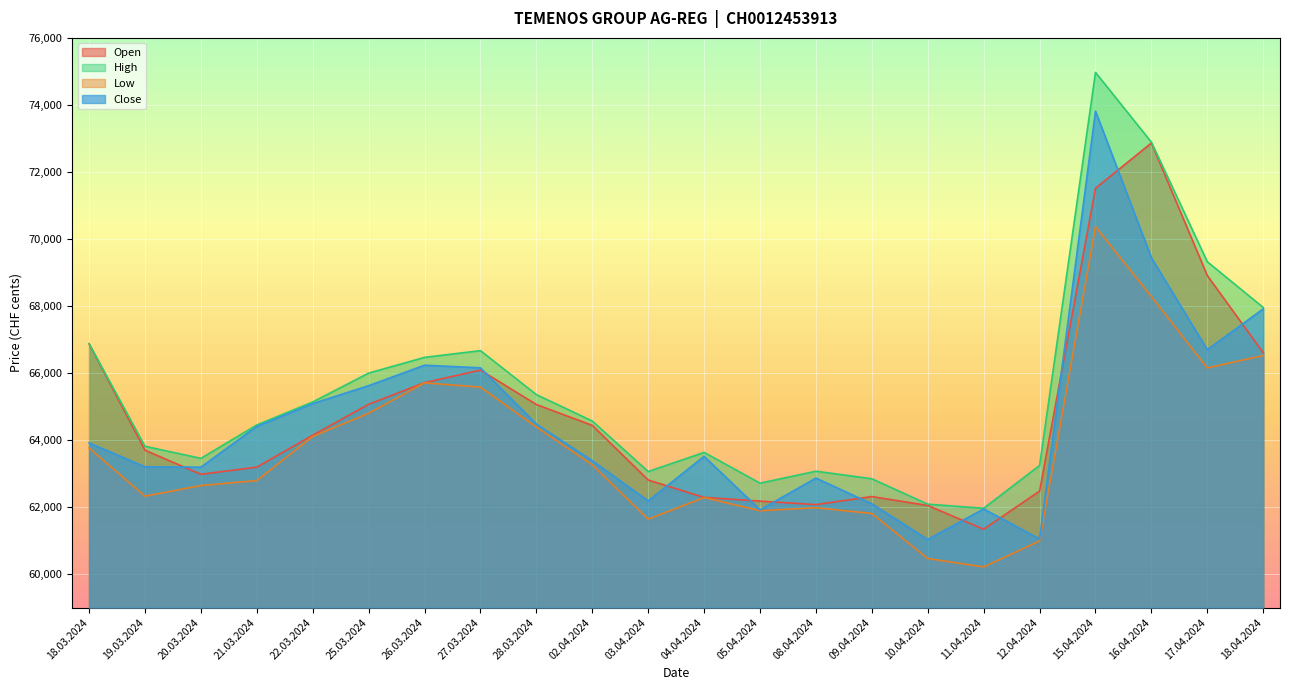

Reading left to right, transcribe all the data shown in this chart.

Open: 18.03.2024=66873	19.03.2024=63697	20.03.2024=62978	21.03.2024=63191	22.03.2024=64144	25.03.2024=65067	26.03.2024=65713	27.03.2024=66087	28.03.2024=65061	02.04.2024=64438	03.04.2024=62808	04.04.2024=62288	05.04.2024=62178	08.04.2024=62073	09.04.2024=62314	10.04.2024=62048	11.04.2024=61339	12.04.2024=62477	15.04.2024=71513	16.04.2024=72864	17.04.2024=68908	18.04.2024=66604
High: 18.03.2024=66876	19.03.2024=63814	20.03.2024=63454	21.03.2024=64451	22.03.2024=65137	25.03.2024=65998	26.03.2024=66467	27.03.2024=66668	28.03.2024=65356	02.04.2024=64568	03.04.2024=63060	04.04.2024=63632	05.04.2024=62714	08.04.2024=63070	09.04.2024=62845	10.04.2024=62087	11.04.2024=61965	12.04.2024=63241	15.04.2024=74970	16.04.2024=72887	17.04.2024=69320	18.04.2024=67956
Low: 18.03.2024=63764	19.03.2024=62326	20.03.2024=62642	21.03.2024=62791	22.03.2024=64106	25.03.2024=64799	26.03.2024=65707	27.03.2024=65579	28.03.2024=64389	02.04.2024=63262	03.04.2024=61641	04.04.2024=62286	05.04.2024=61892	08.04.2024=61981	09.04.2024=61809	10.04.2024=60465	11.04.2024=60215	12.04.2024=60990	15.04.2024=70366	16.04.2024=68283	17.04.2024=66151	18.04.2024=66523
Close: 18.03.2024=63915	19.03.2024=63202	20.03.2024=63191	21.03.2024=64408	22.03.2024=65088	25.03.2024=65623	26.03.2024=66234	27.03.2024=66155	28.03.2024=64478	02.04.2024=63384	03.04.2024=62186	04.04.2024=63514	05.04.2024=61918	08.04.2024=62865	09.04.2024=62097	10.04.2024=61034	11.04.2024=61944	12.04.2024=61051	15.04.2024=73814	16.04.2024=69440	17.04.2024=66697	18.04.2024=67915